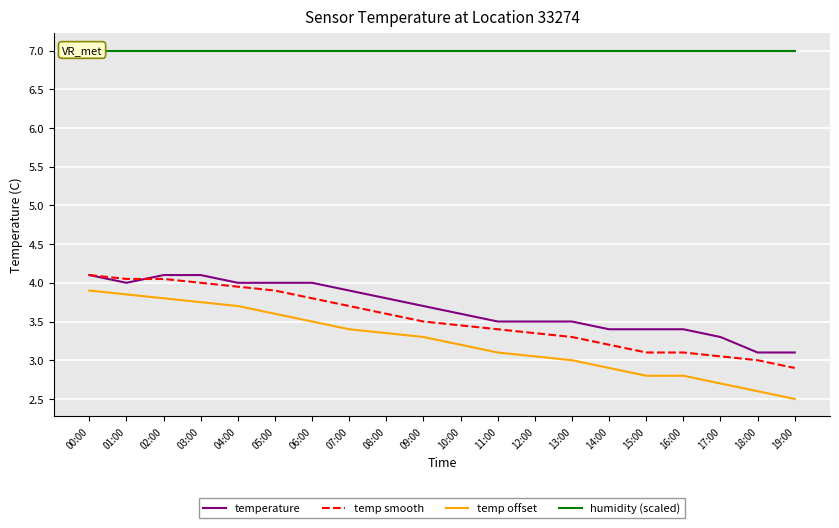

What is the total value across all series at 18:00?

15.7